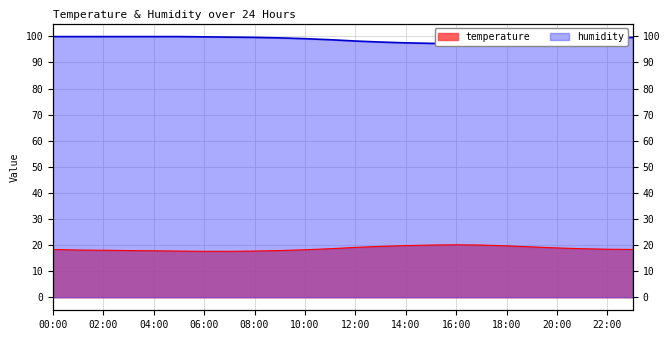

True or false: temperature and humidity cross at least once.

False